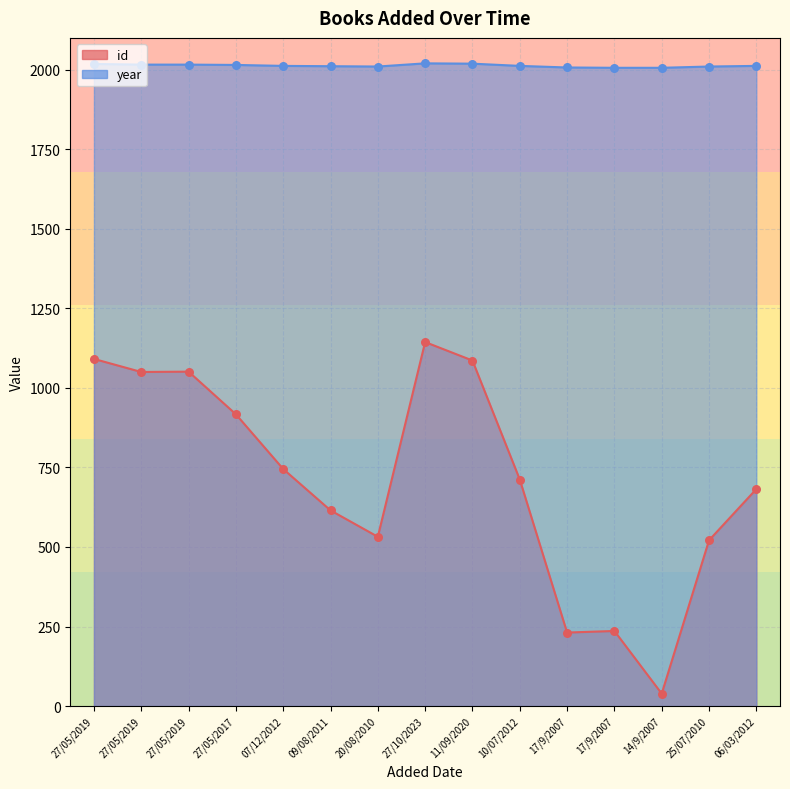

Which series reaches the minimum Y coordinate?

id